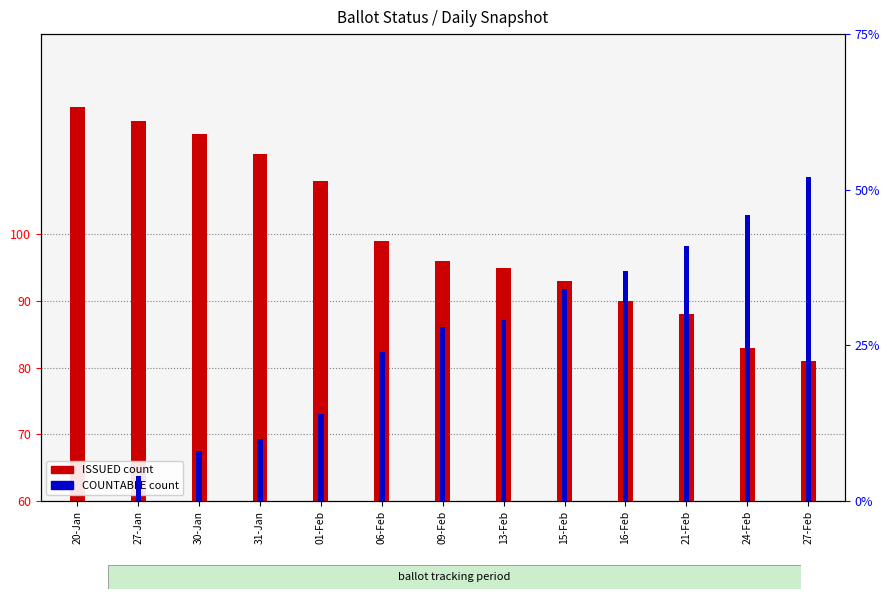

Where is COUNTABLE nearest to the value 26?

06-Feb